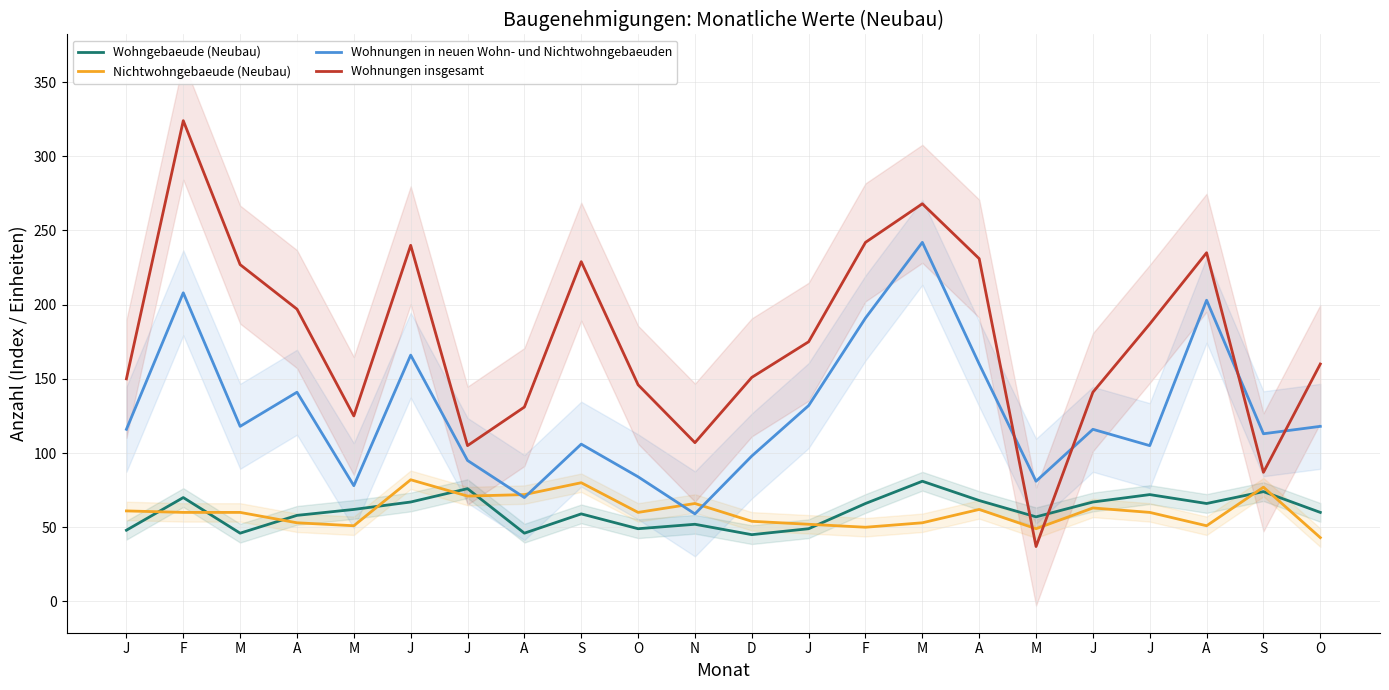

What is the spread (max minus min) of values at F?

264